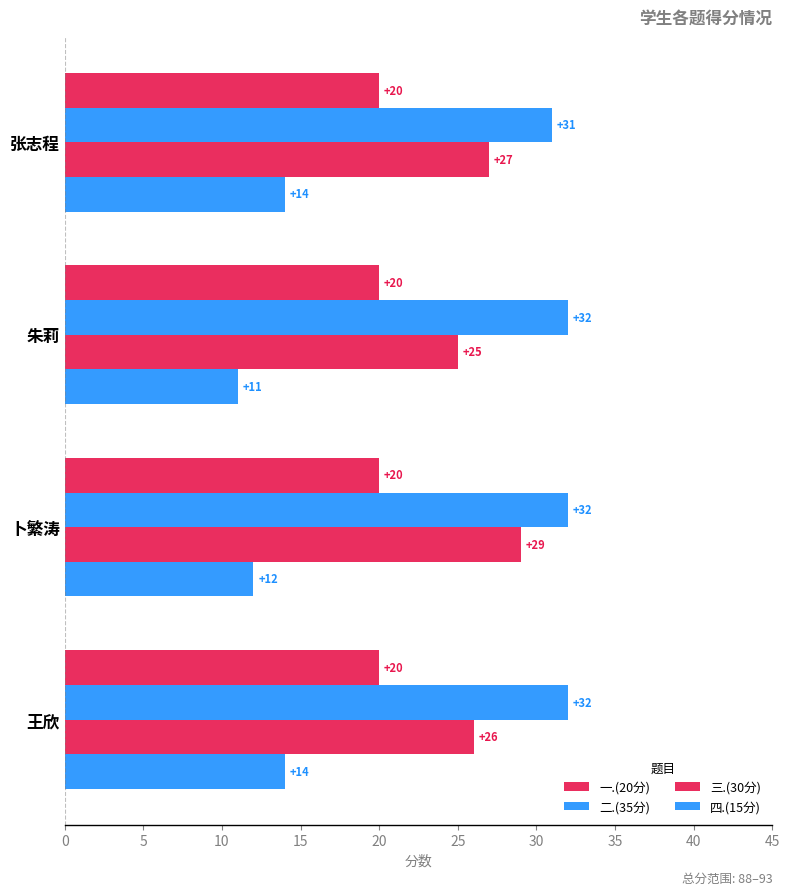

What is the difference between the maximum and minimum values in the 二.(35分) series?

1.0